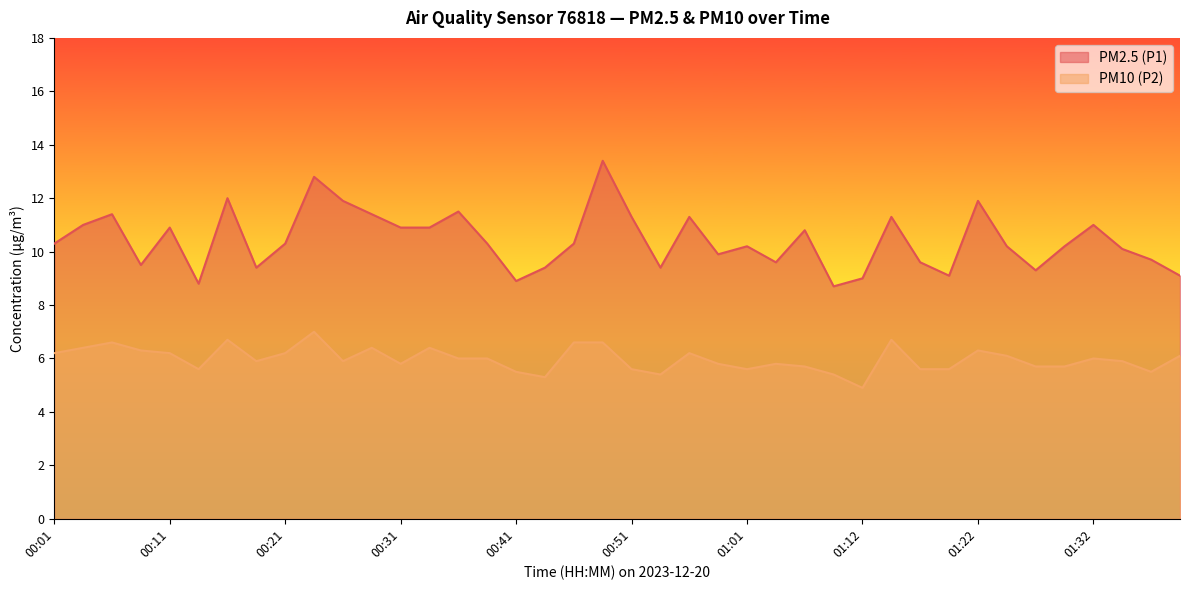

What is the maximum value for PM2.5 (P1)?

13.4